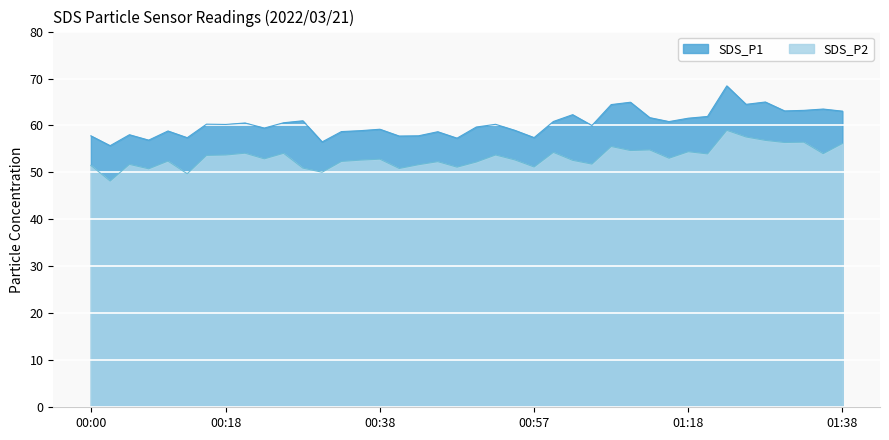

Does the chart display data point markers on the line(s)?

No